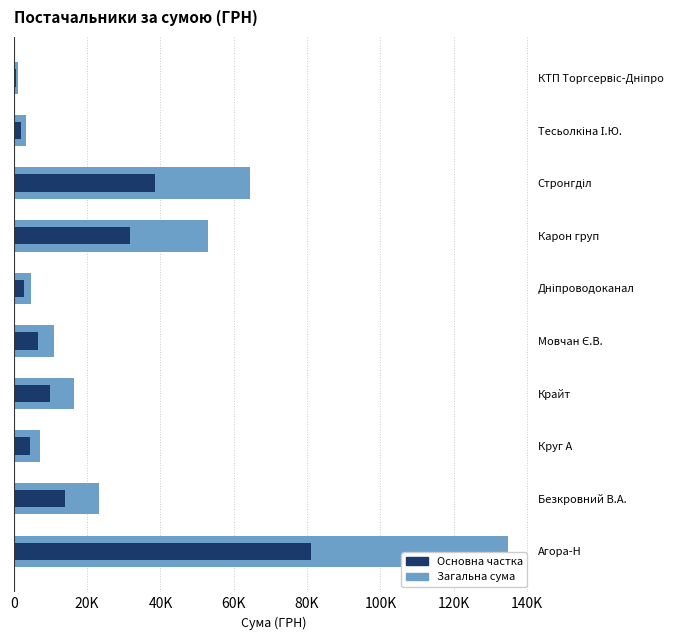

What are all the series names shown in the legend?

Загальна сума, Основна частка